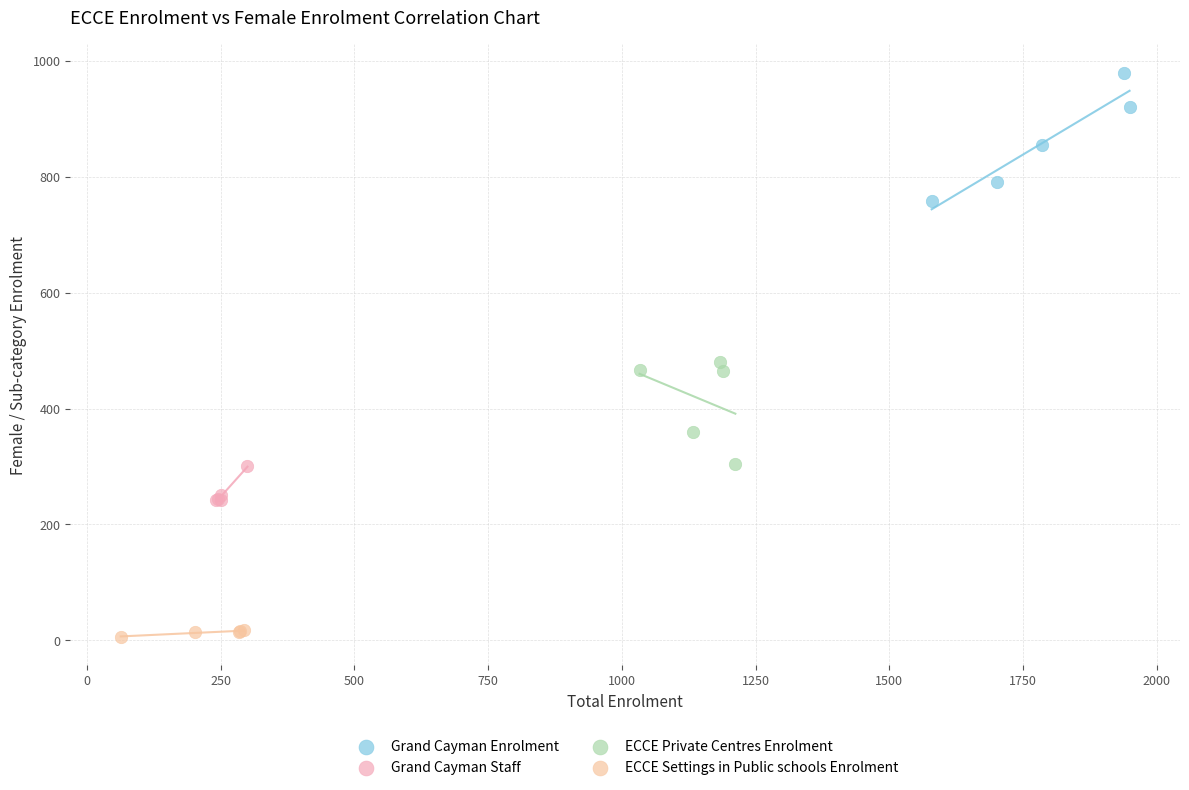

Which series contains the lowest Y value?

ECCE Settings in Public schools Enrolment